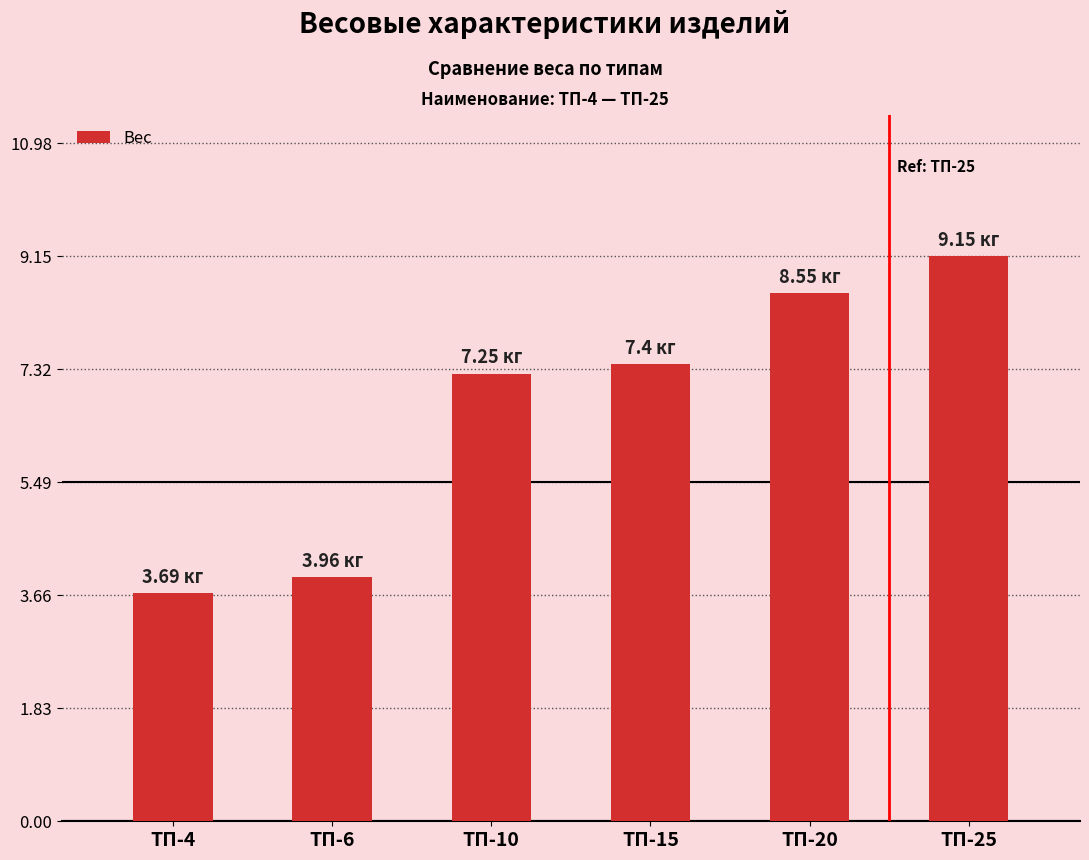

Between ТП-6 and ТП-25, which is larger?

ТП-25